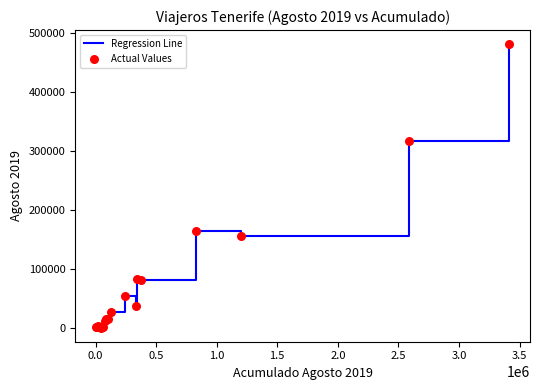

What is the difference between the maximum and minimum values?

480675